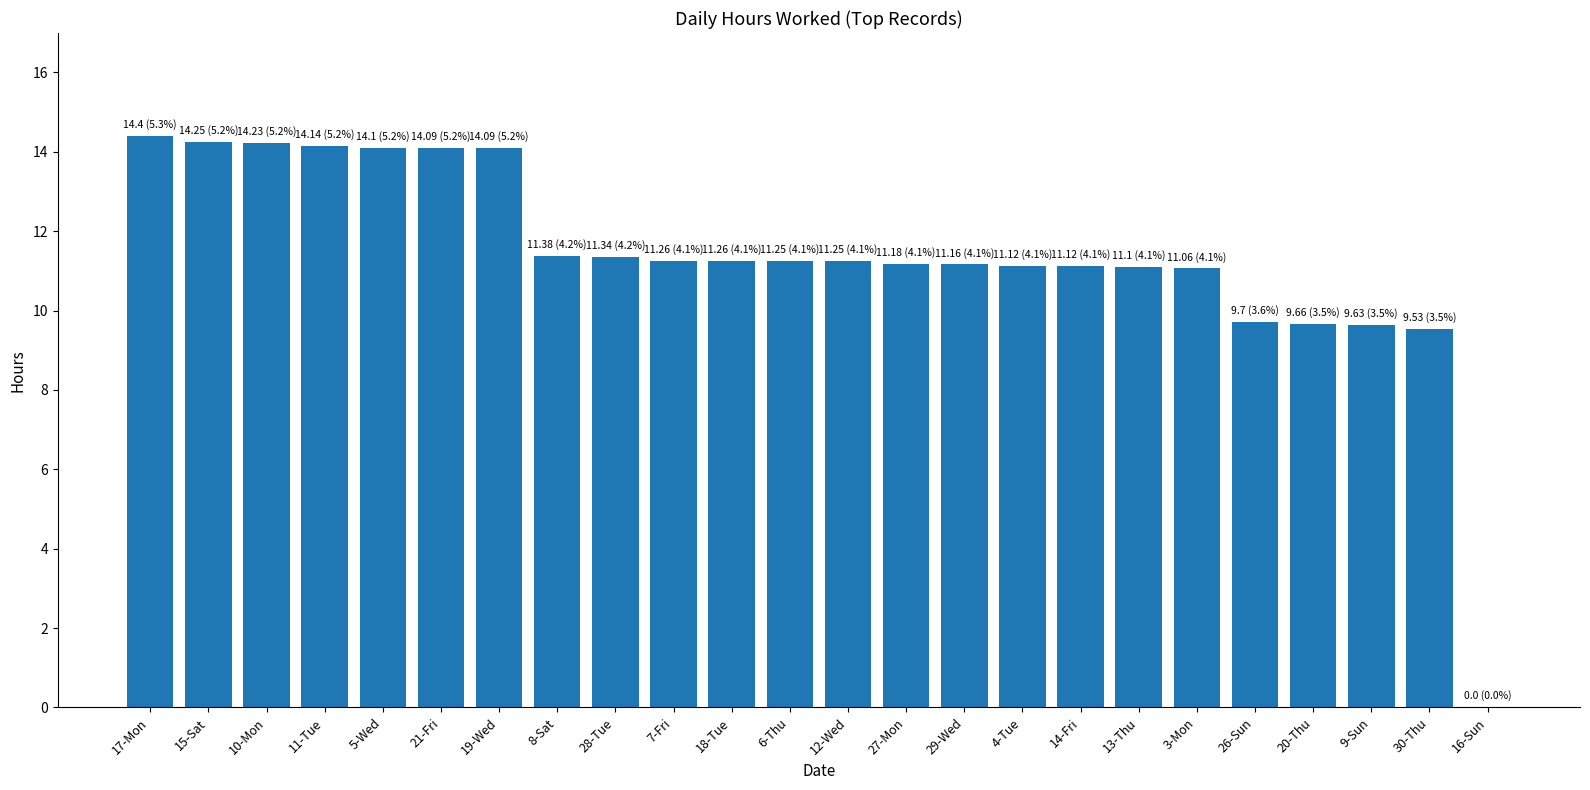

At which label does the data first exceed 11?

17-Mon